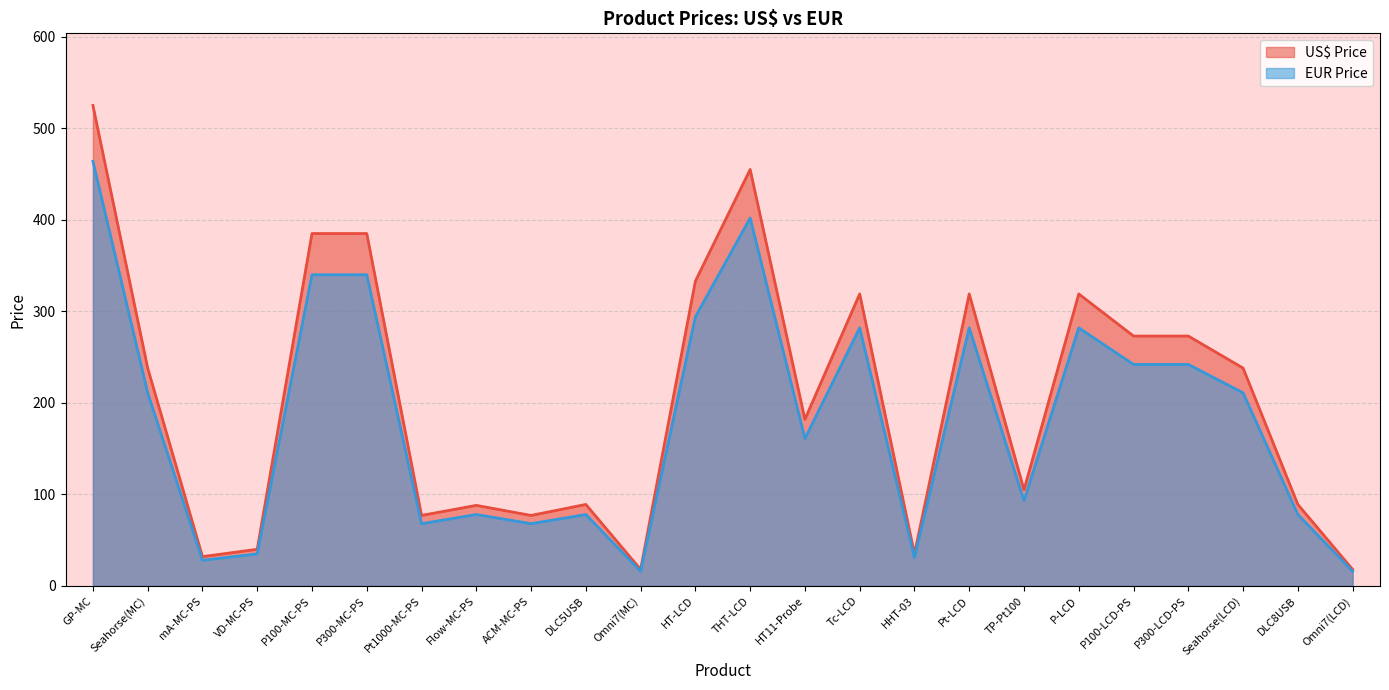

What is the difference between the EUR Price values at P300-LCD-PS and VD-MC-PS?

207